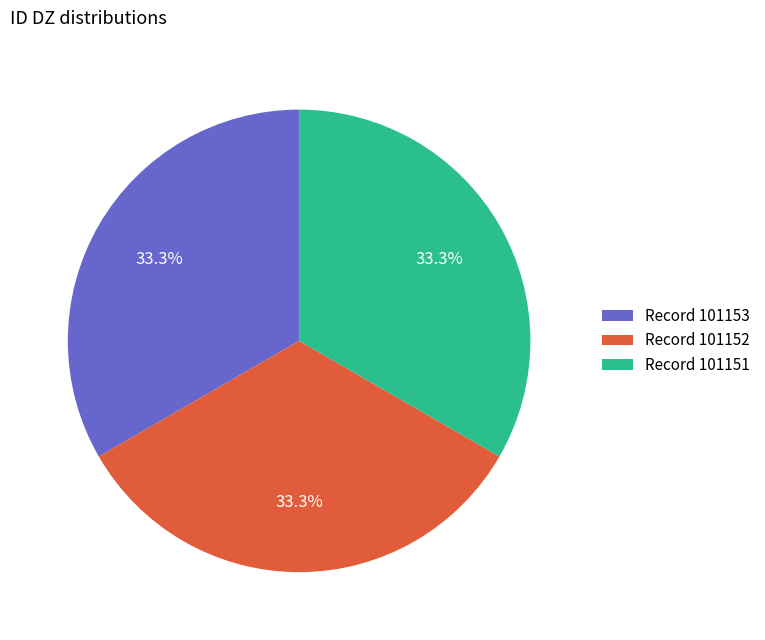

Does Record 101152 account for over 50% of the chart?

No